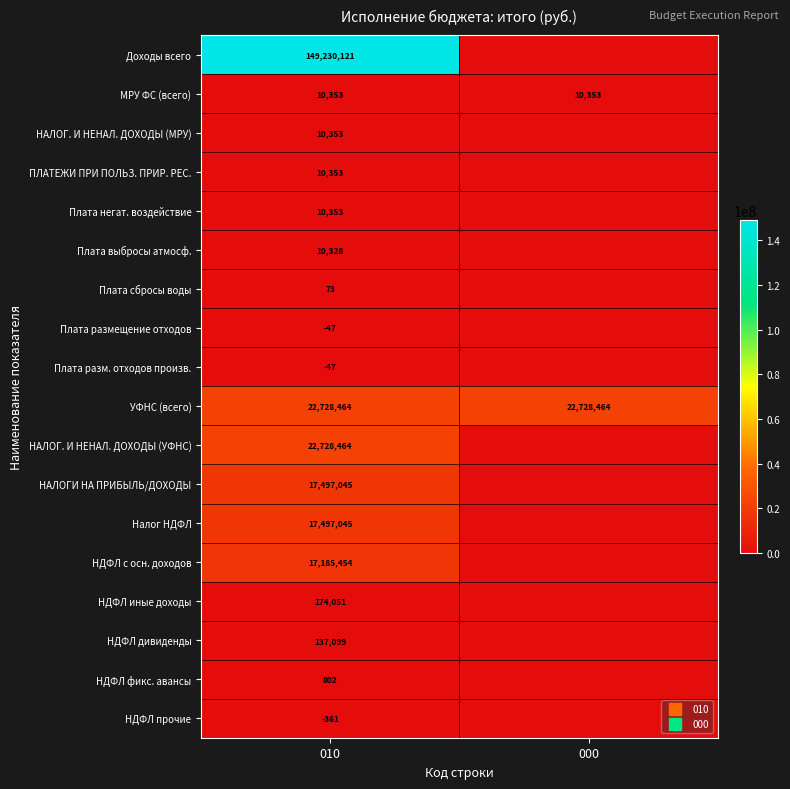

At which category does the chart reach its peak across all series?

010